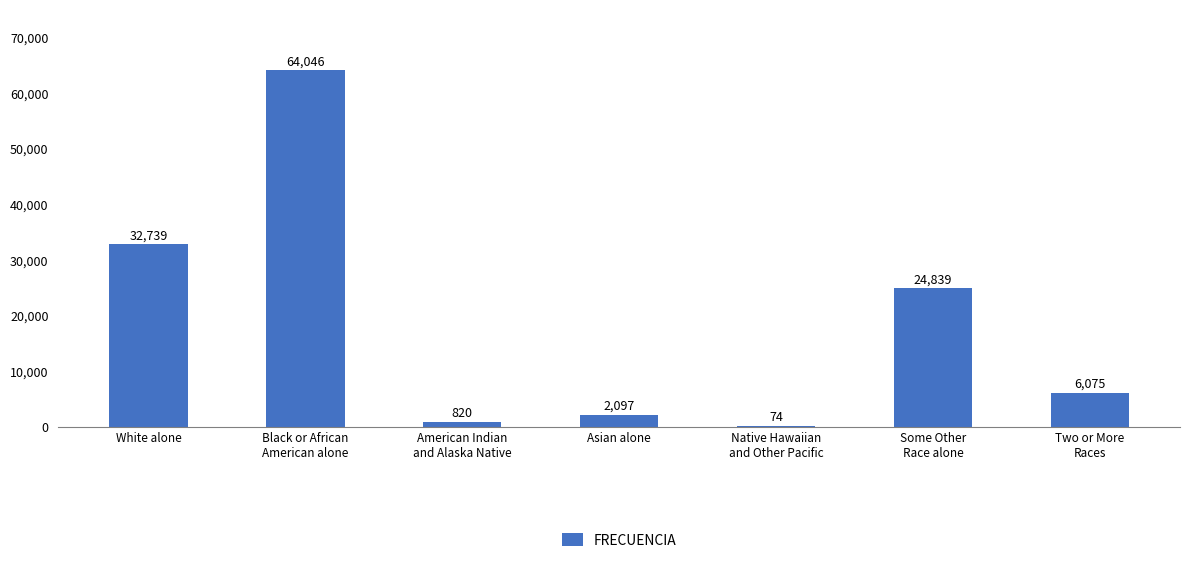

True or false: the data shows 32739 at White alone.

True